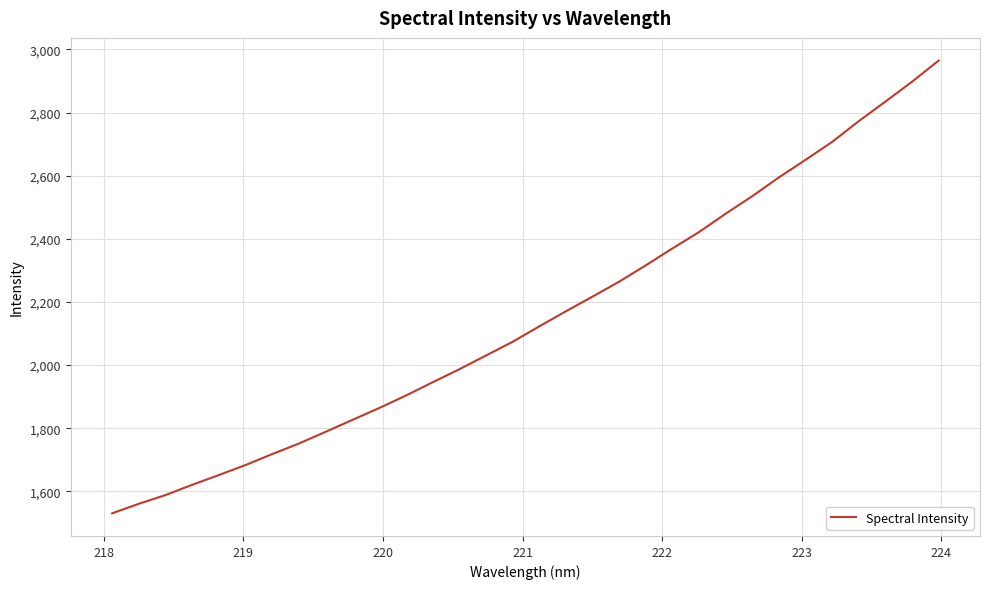

What is the minimum value shown in the chart?

1530.3